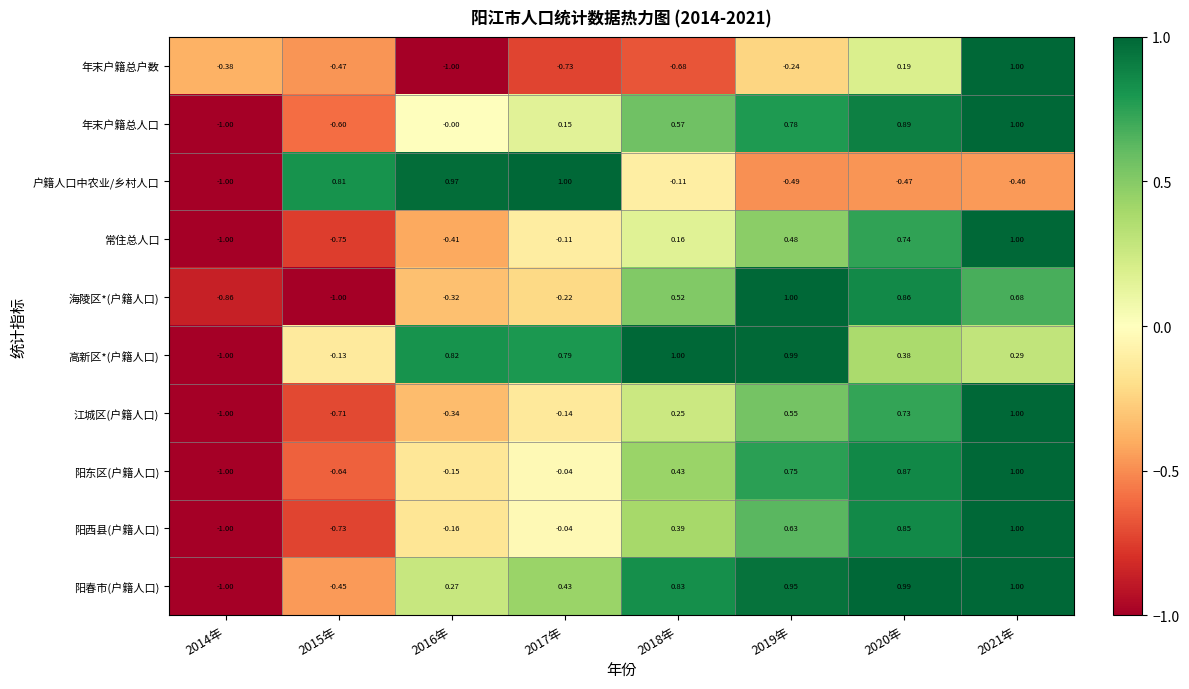

What is the minimum value shown in the chart?

-1.0